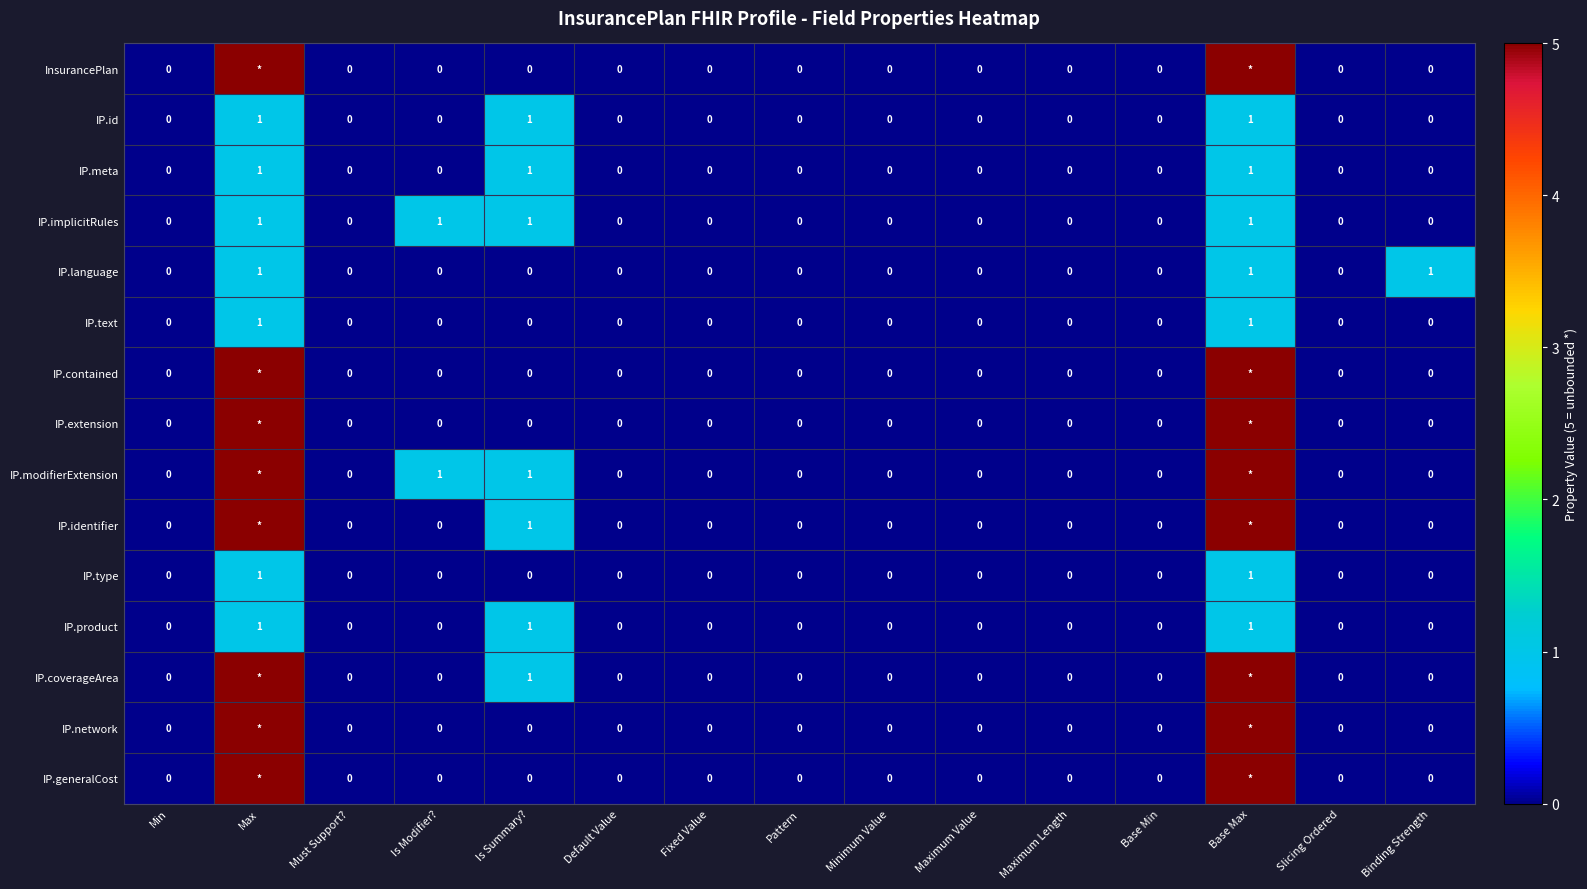

The value of IP.meta at Slicing Ordered is 0. True or false?

True